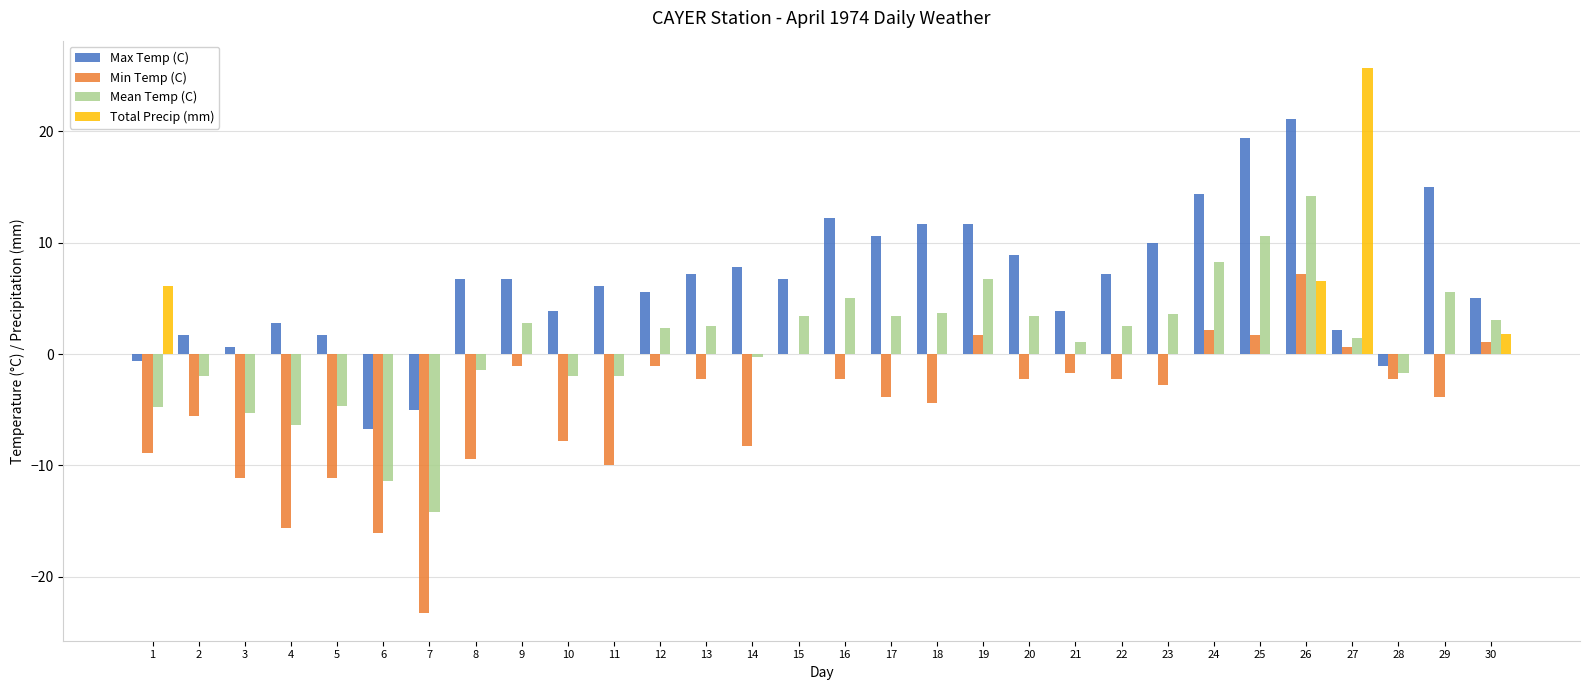

What is the total value across all series at 27?

29.9